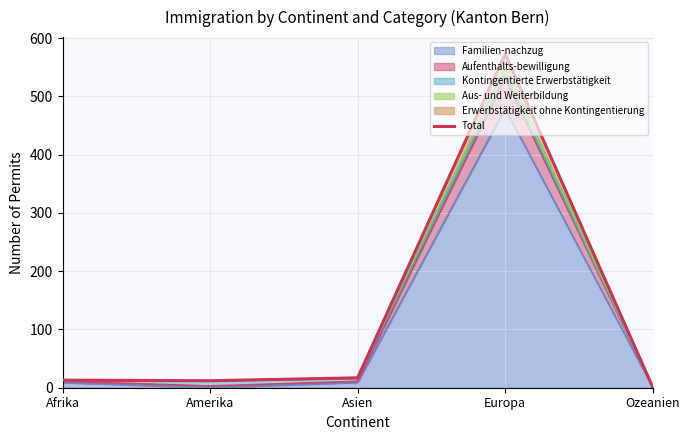

How many interior local valleys (lower than both neighbors) does the data have?

1